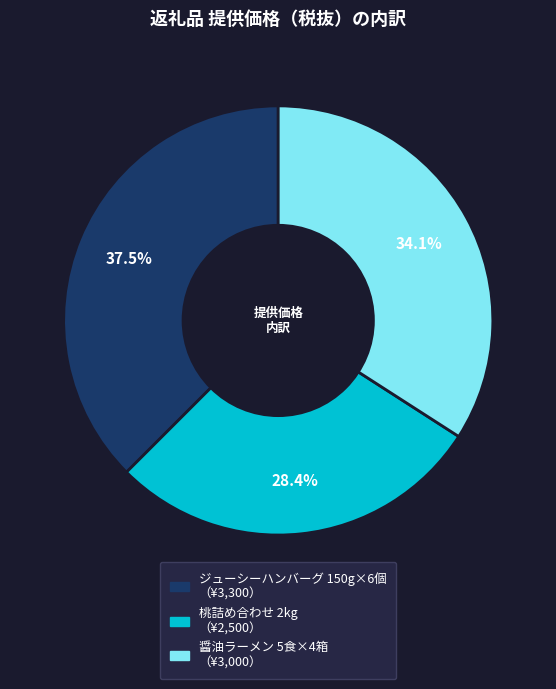

Is 桃詰め合わせ 2kg the majority of the pie?

No